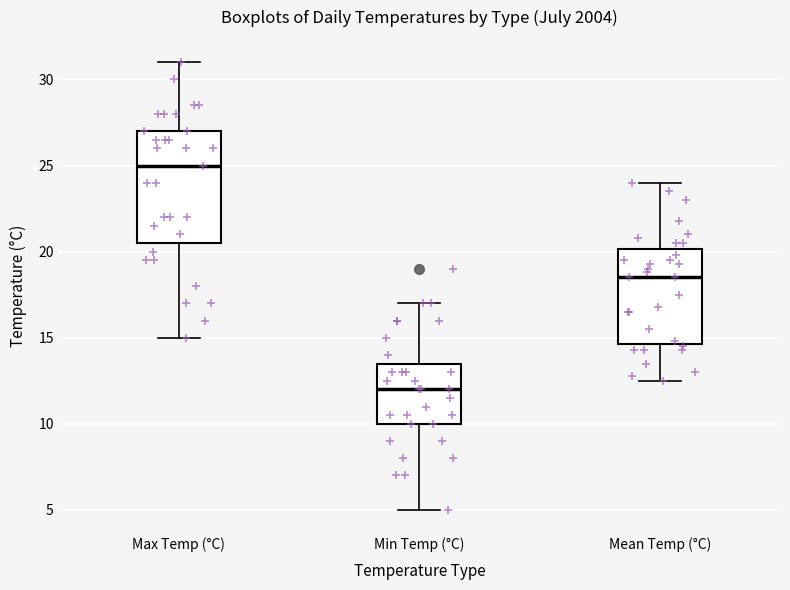

Which box's median line is the lowest?

Min Temp (°C)